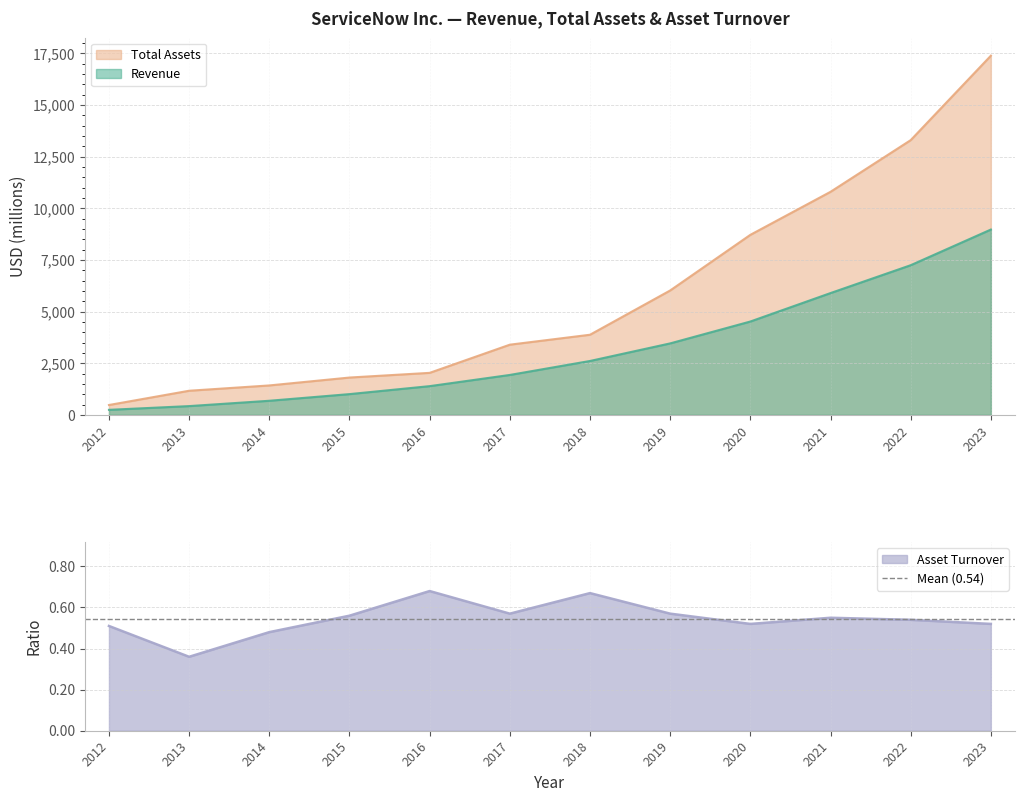

Is the value of Revenue at 2013 greater than the value of Asset Turnover at 2016?

Yes